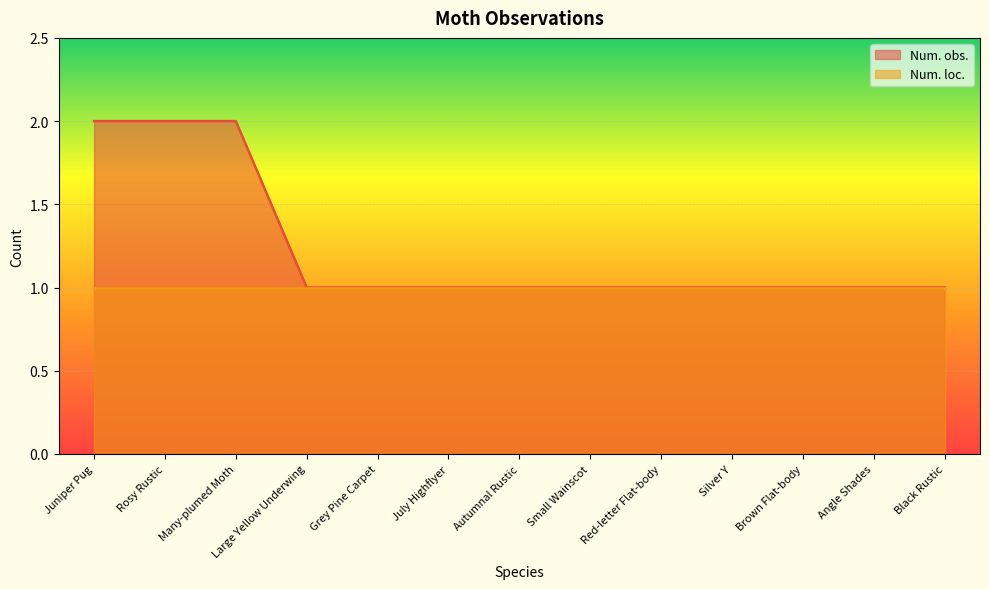

Rank the categories by value from highest to lowest.

Juniper Pug, Rosy Rustic, Many-plumed Moth, Large Yellow Underwing, Grey Pine Carpet, July Highflyer, Autumnal Rustic, Small Wainscot, Red-letter Flat-body, Silver Y, Brown Flat-body, Angle Shades, Black Rustic